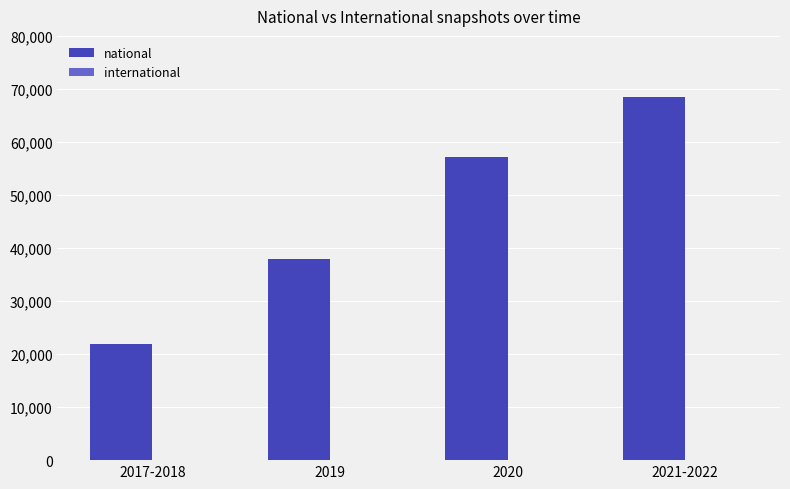

Rank the categories by value from lowest to highest.

2017-2018, 2019, 2020, 2021-2022